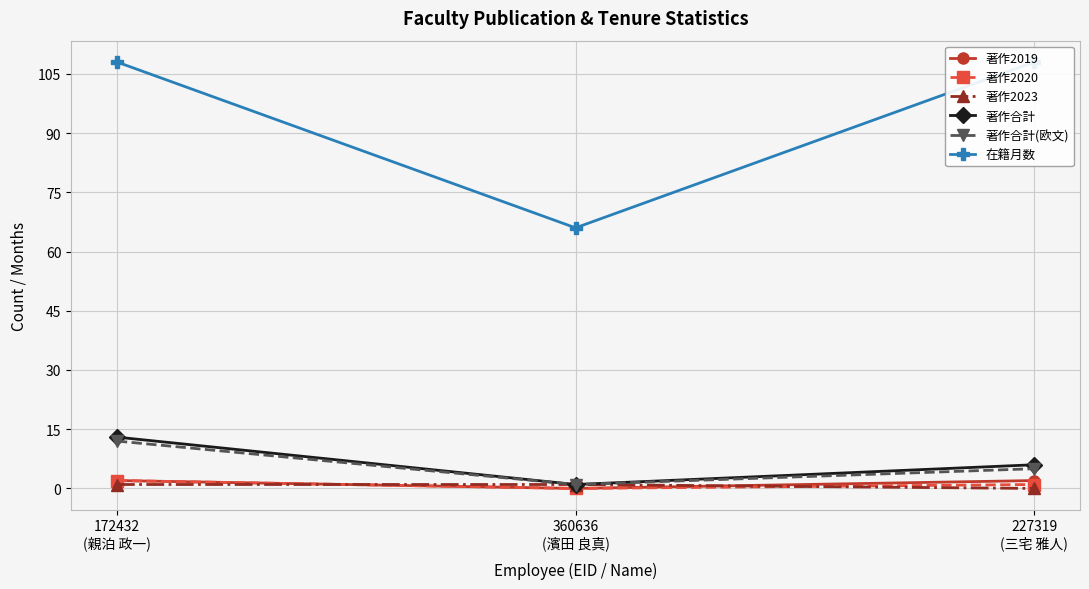

Which category has the lowest value in the 在籍月数 series?

360636
(濱田 良真)